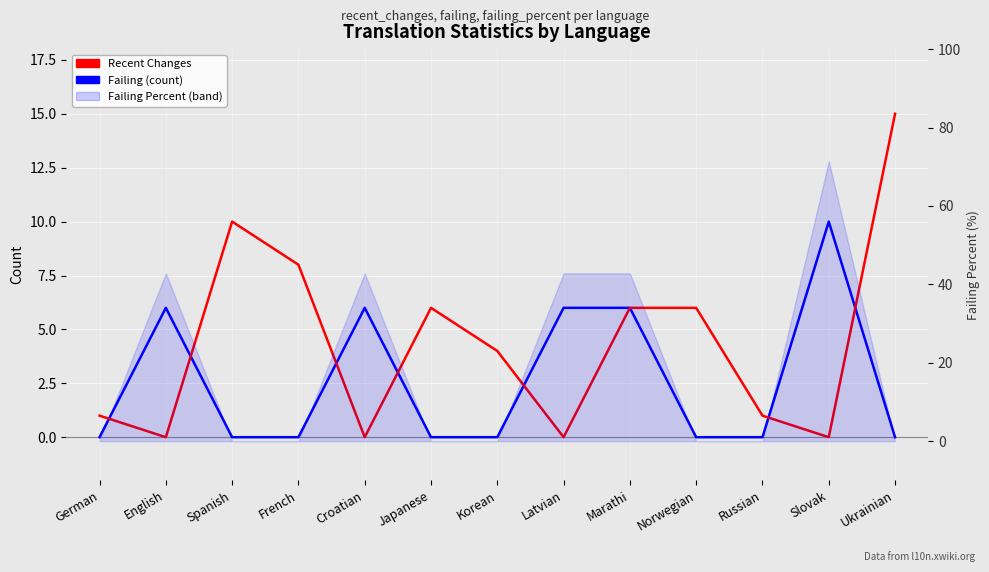

Reading left to right, list all the values displayed in this chart.

Failing (count): 0	6	0	0	6	0	0	6	6	0	0	10	0
Recent Changes: 1	0	10	8	0	6	4	0	6	6	1	0	15